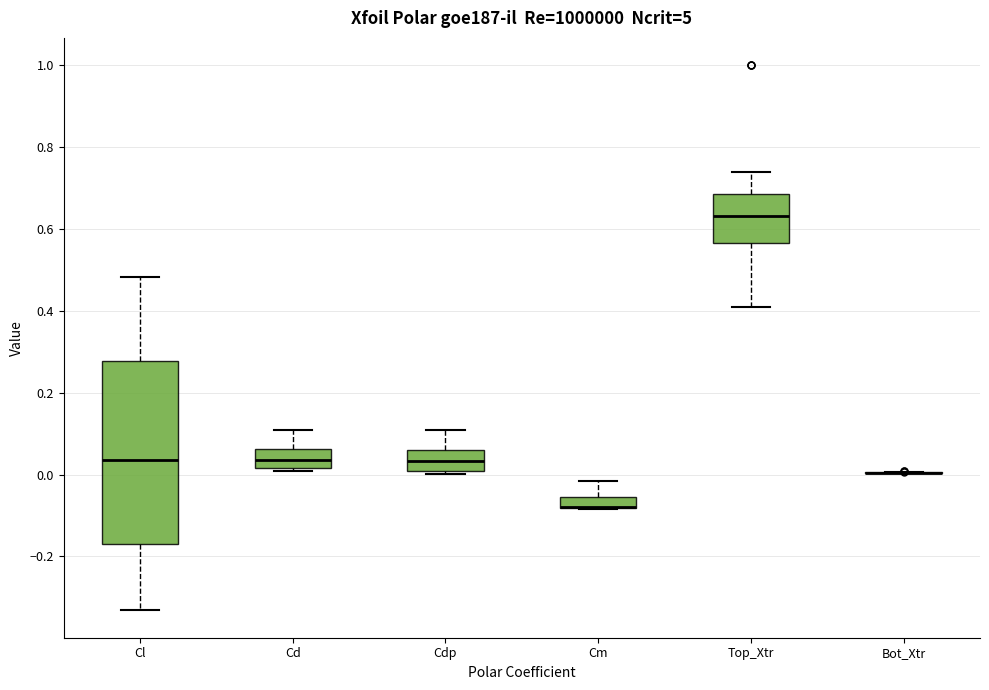

Where does the upper whisker of the box for Cm end on the y-axis? The values are not printed on the chart, so give them approximately, as read against the axis.

-0.02